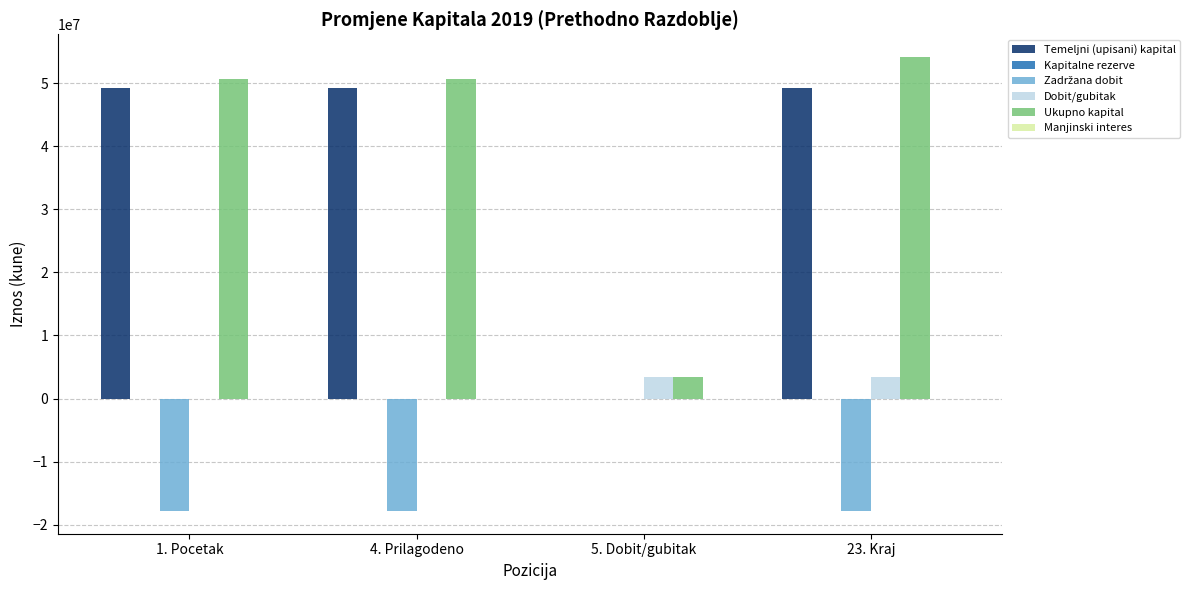

How many data points does each series have?

4